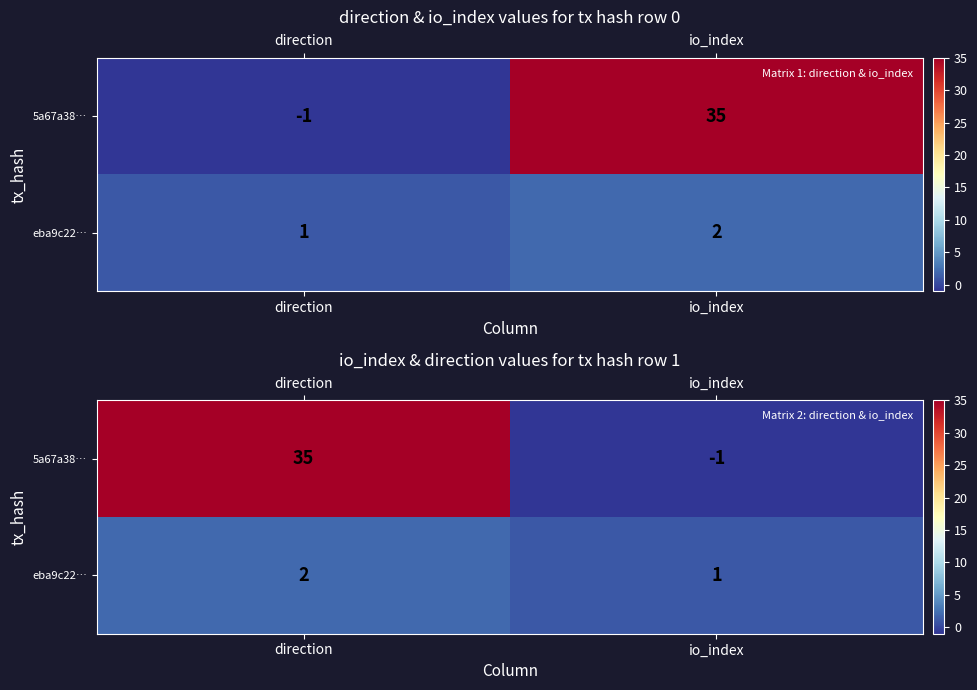

The value of 5a67a38… at direction is 8. True or false?

False